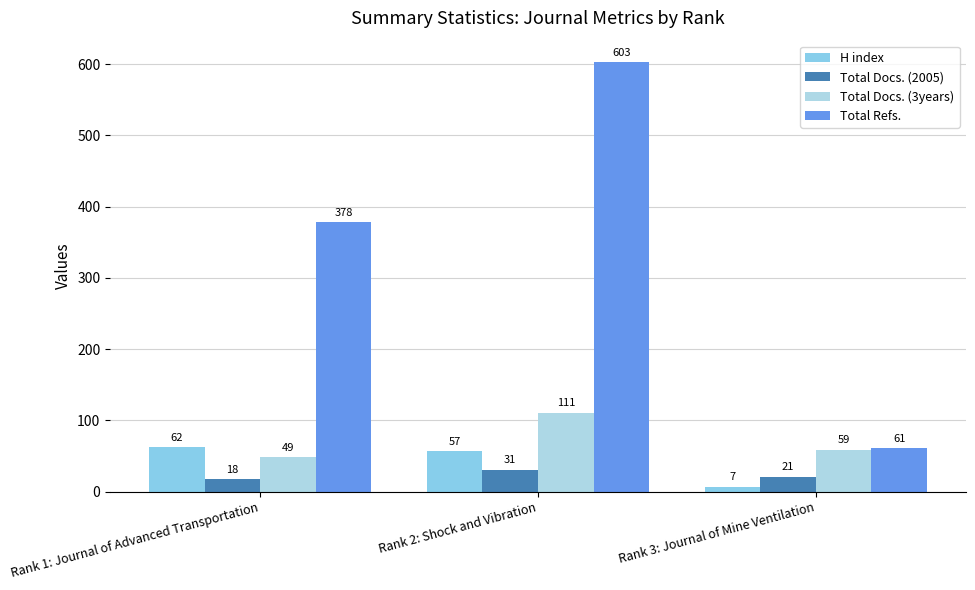

Is the value of Total Refs. at Rank 1: Journal of Advanced Transportation greater than the value of H index at Rank 2: Shock and Vibration?

Yes